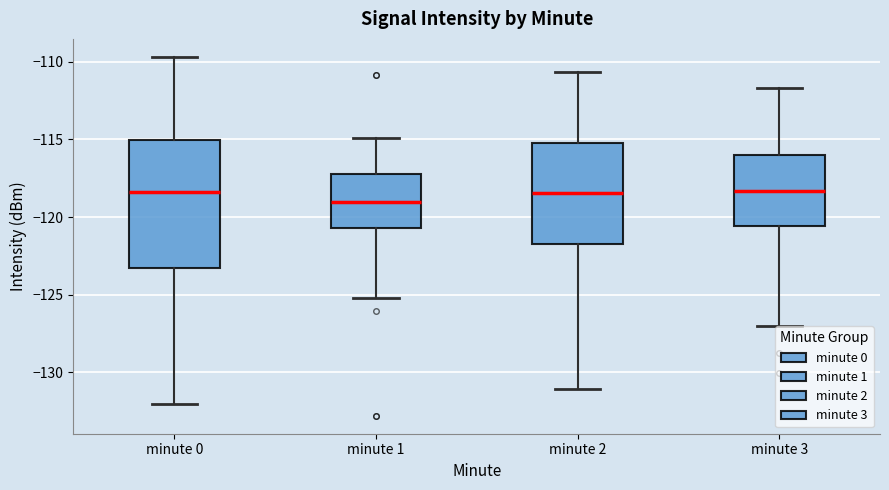

Reading left to right, read every box against the y-axis: the position of its median line, the range the box covers, and the ends of its whiskers. The values are not printed on the chart, so give them approximately, as read against the axis.

minute 0: median -118.5, box -123.5 to -115.0, whiskers -132.0 to -109.5
minute 1: median -119.0, box -120.5 to -117.0, whiskers -125.0 to -115.0
minute 2: median -118.5, box -121.5 to -115.0, whiskers -131.0 to -110.5
minute 3: median -118.5, box -120.5 to -116.0, whiskers -127.0 to -111.5